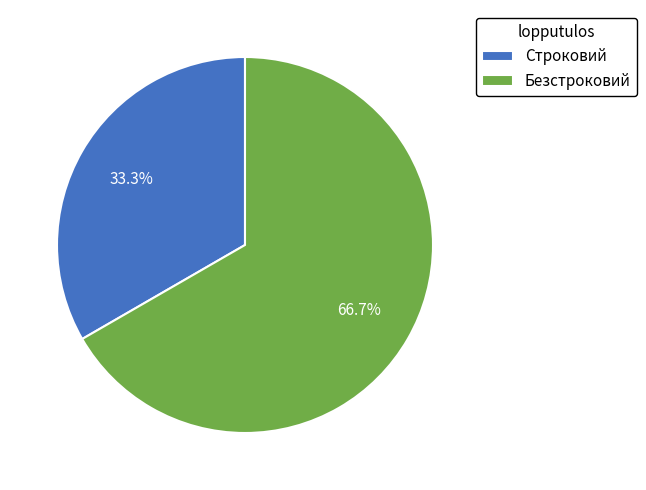

Between Безстроковий and Строковий, which is larger?

Безстроковий